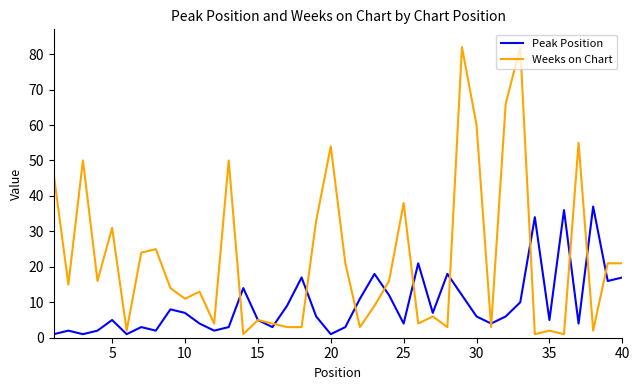

List the series in order of their peak value, lowest first.

Peak Position, Weeks on Chart